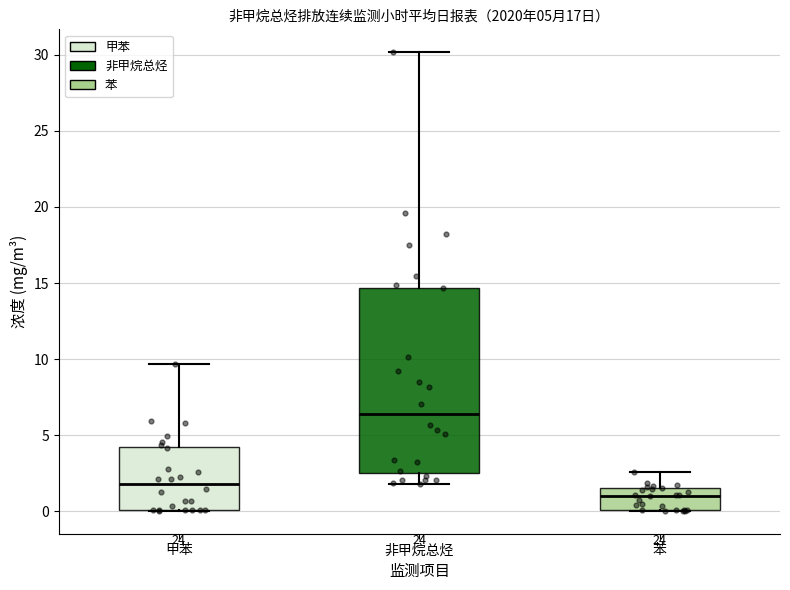

Which box is the tallest, from its lower edge to its upper edge?

非甲烷总烃